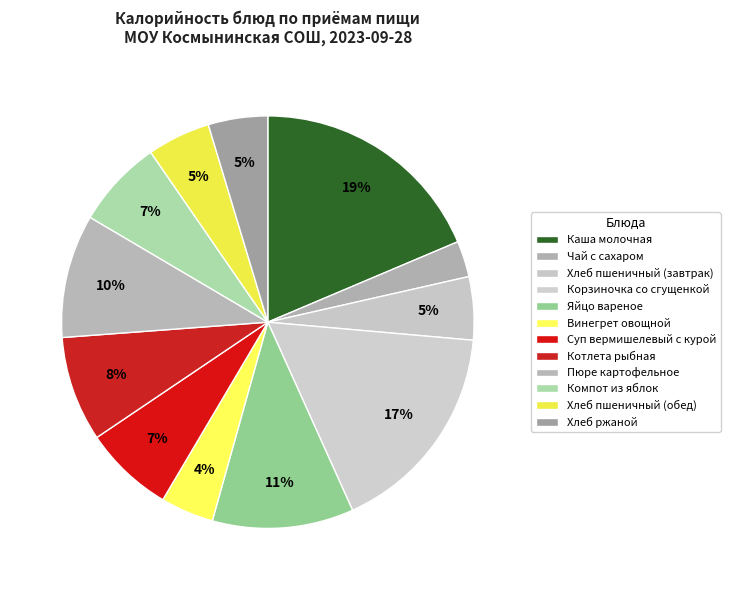

Do Суп вермишелевый с курой and Котлета рыбная together represent more than half of the pie?

No